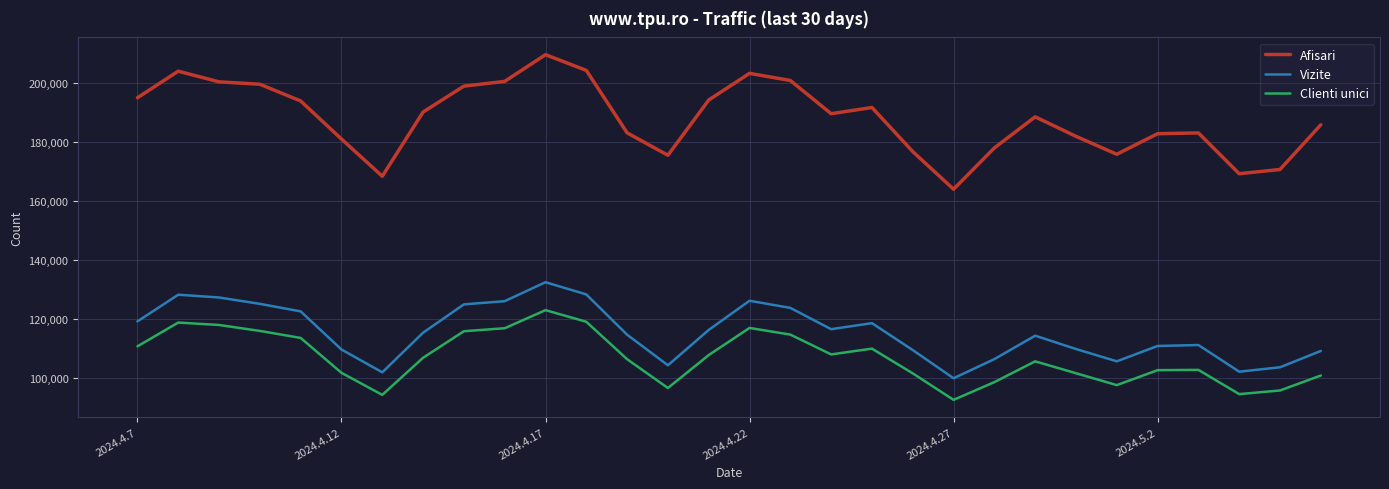

Which series has the largest range (max minus min)?

Afisari